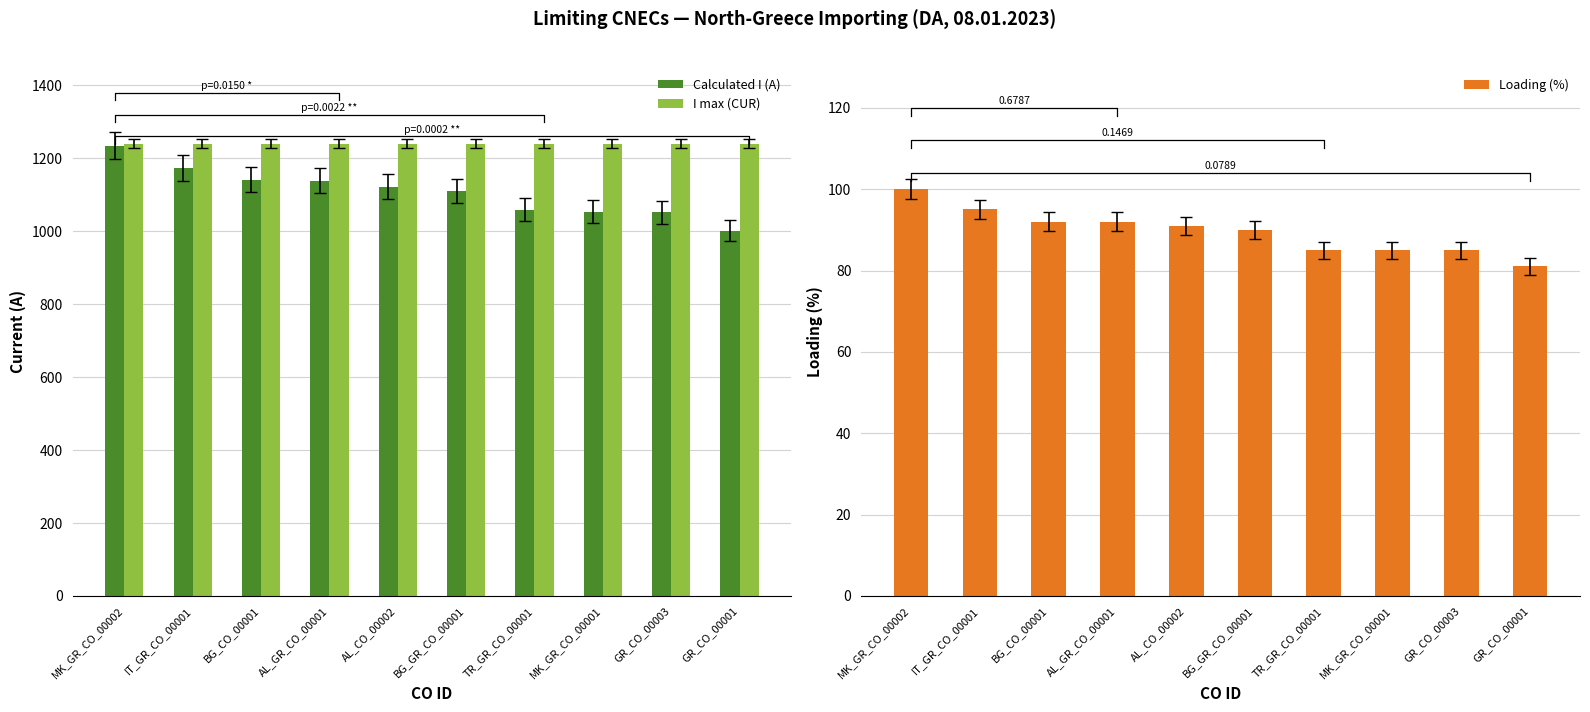

At which label does Loading (%) reach its minimum?

GR_CO_00001